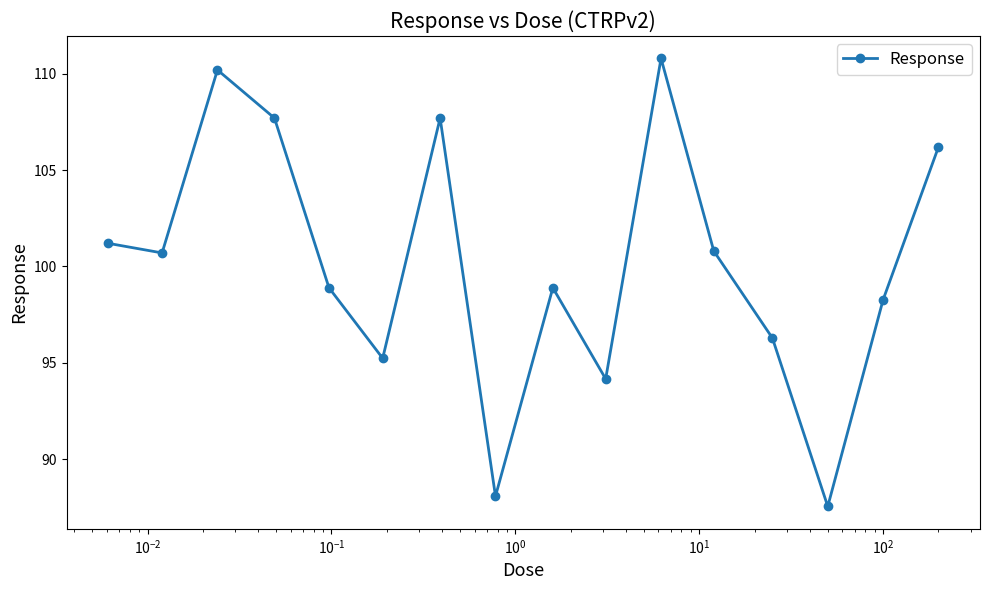

Is this an area chart (filled region under the line)?

No